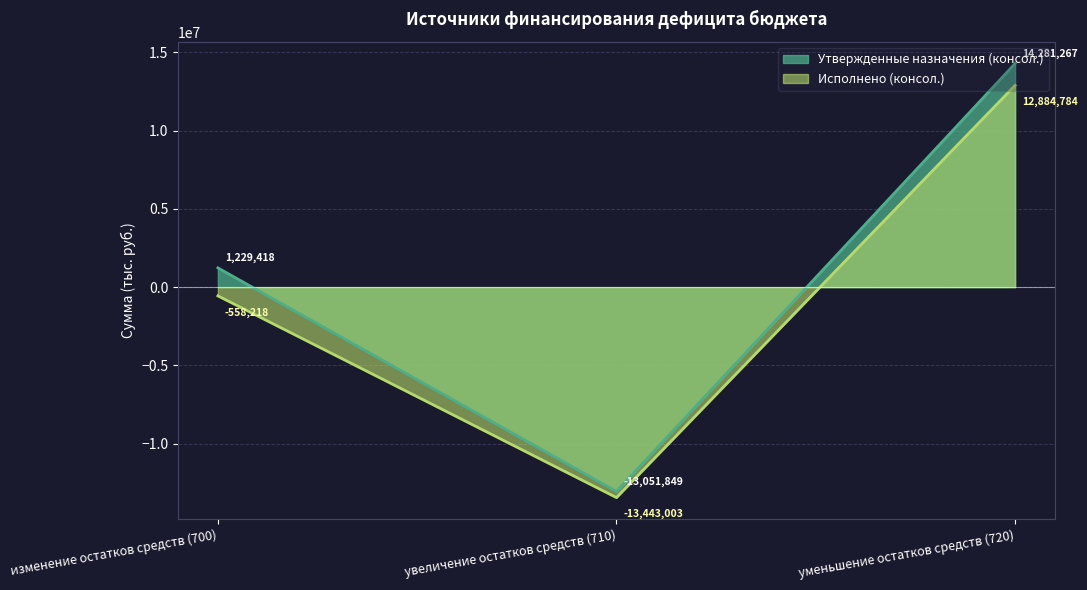

List the series in order of their peak value, lowest first.

Исполнено (консол.), Утвержденные назначения (консол.)